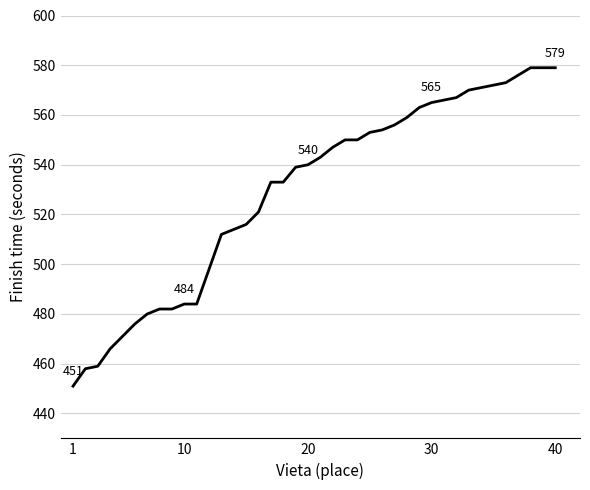

What is the difference between the maximum and minimum values?

128